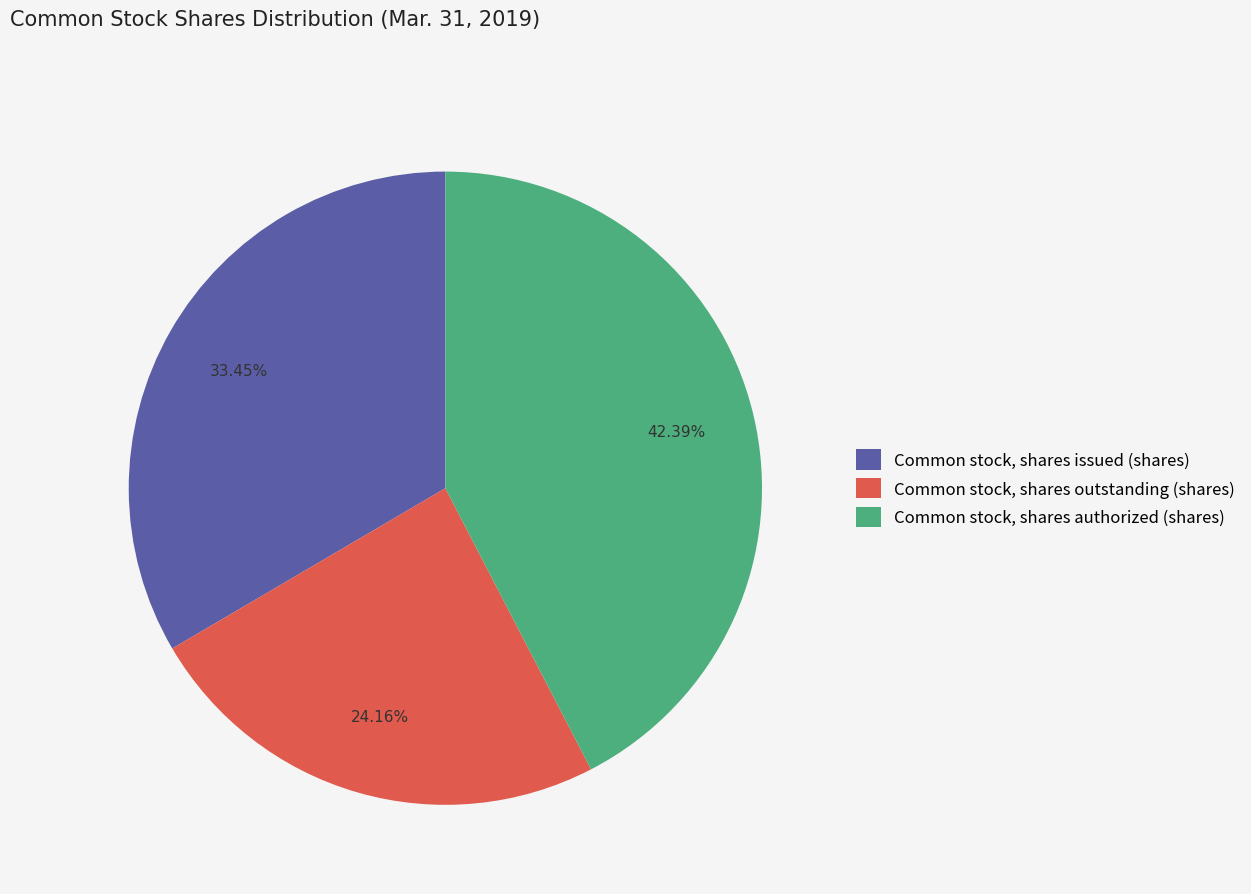

Combined, do Common stock, shares outstanding (shares) and Common stock, shares issued (shares) account for over 50%?

Yes